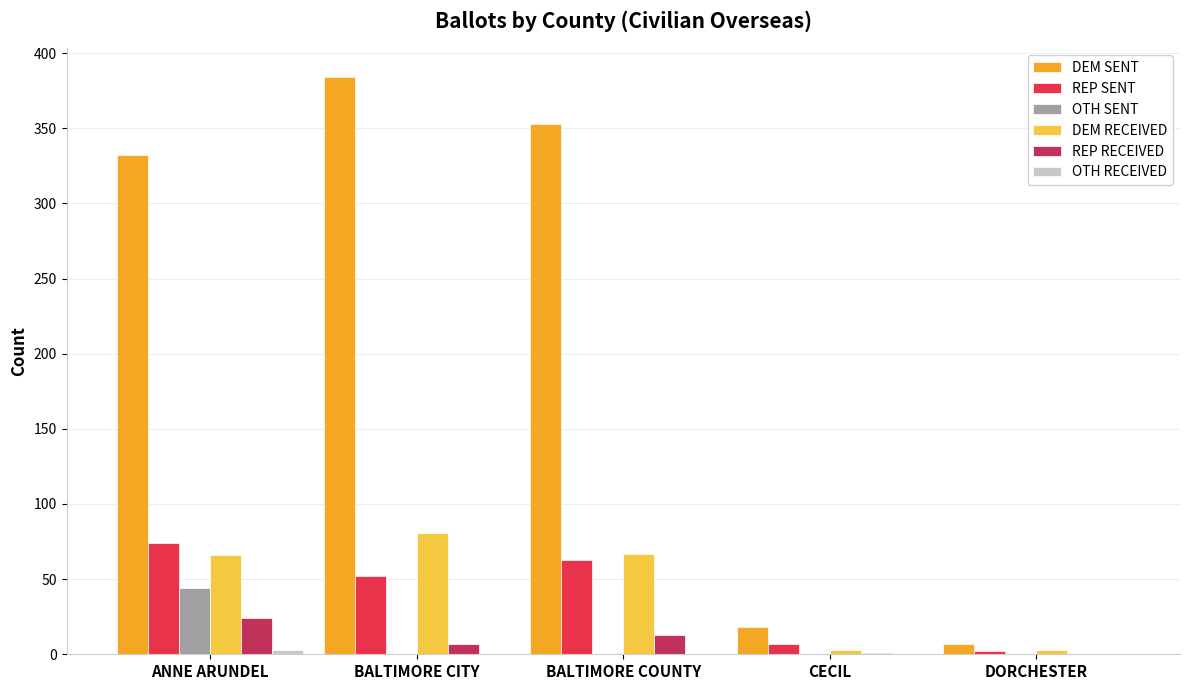

Is it true that OTH SENT equals 0 at CECIL?

True